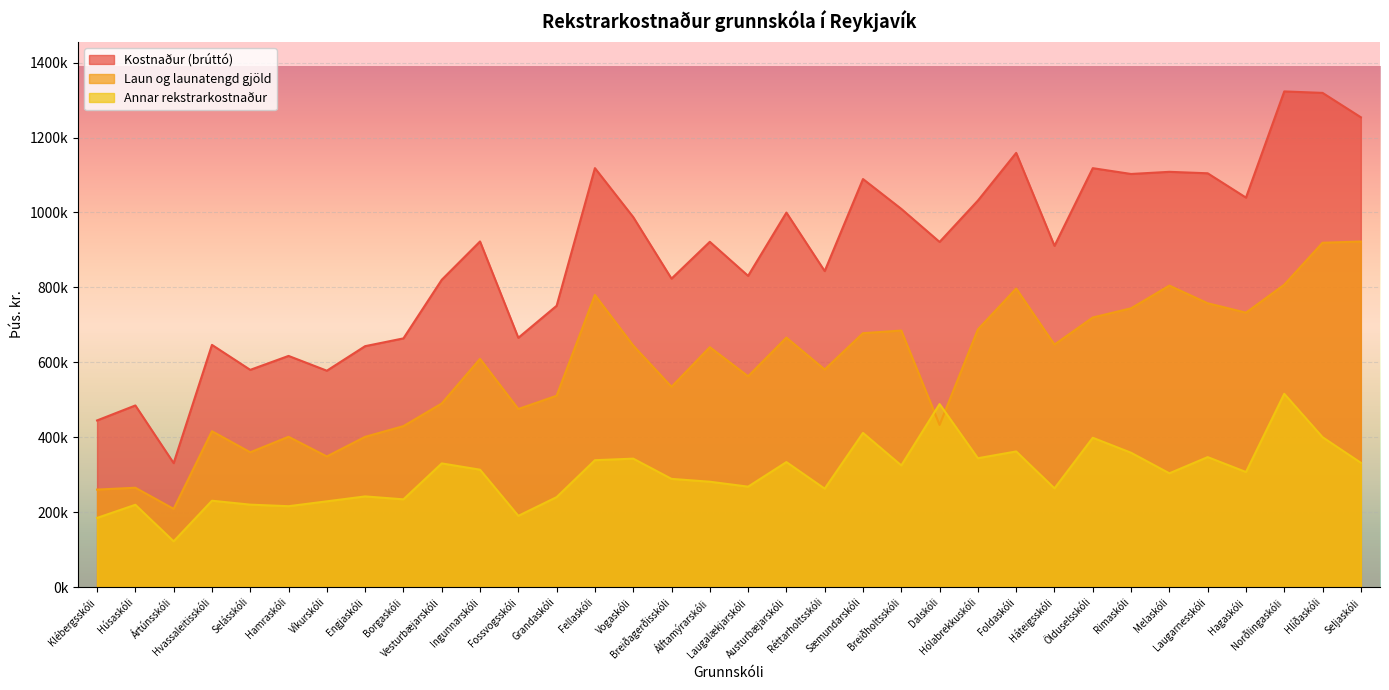

What is the difference between the Laun og launatengd gjöld values at Vesturbæjarskóli and Sæmundarskóli?

187656.9